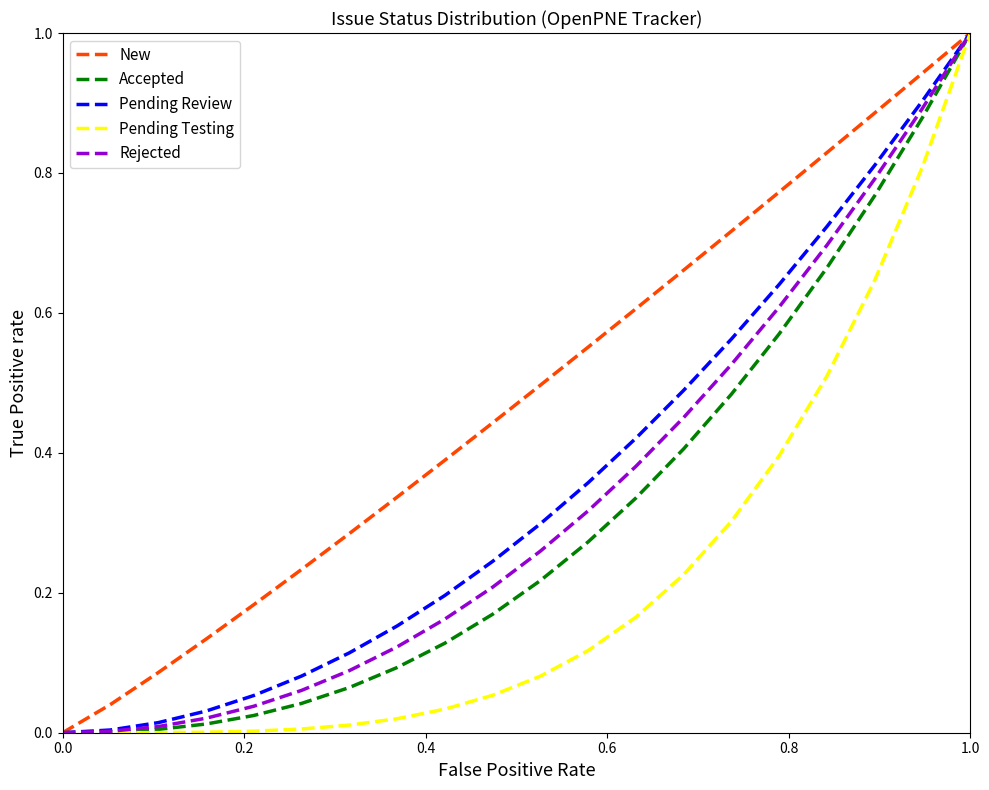

Which series has the largest total across all categories?

New